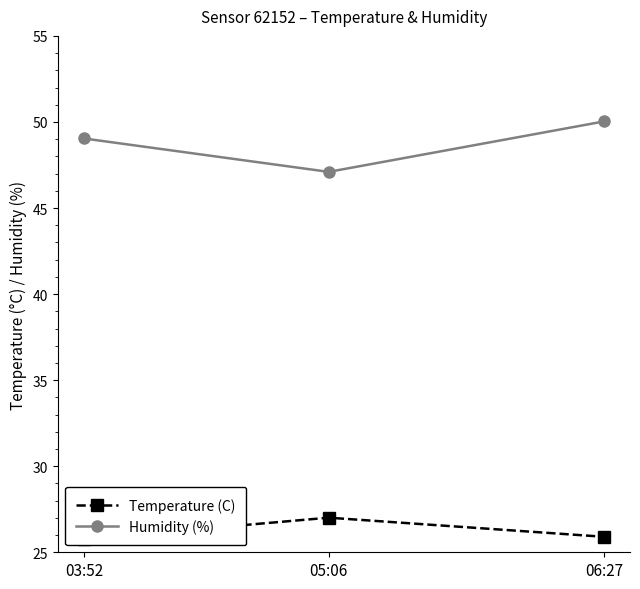

Reading left to right, what are all the values shown in this chart?

Temperature (C): 25.8	27.0	25.9
Humidity (%): 49.0	47.1	50.0